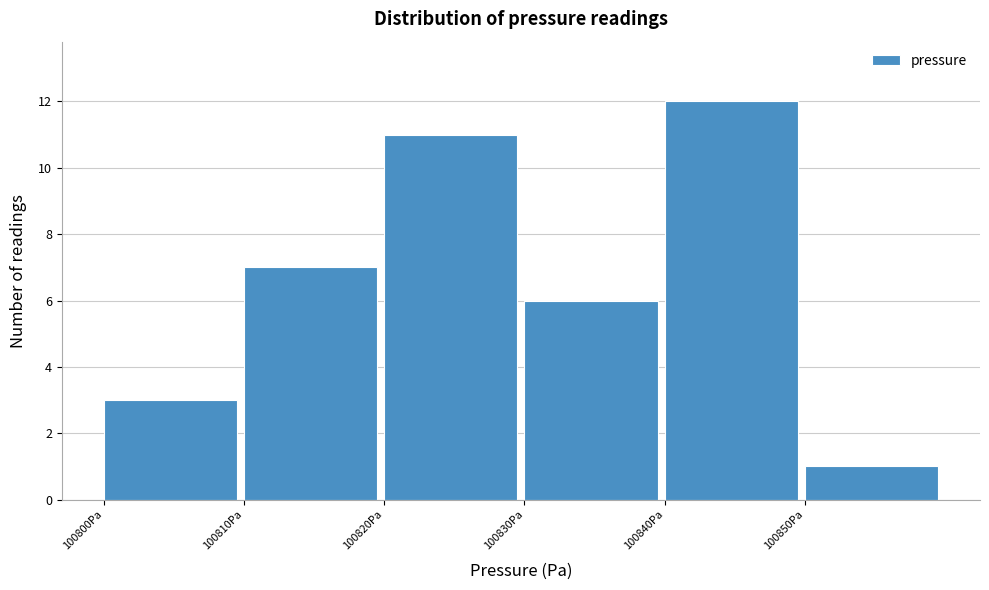

Over which range of the x-axis is the bar tallest?

100840 to 100850